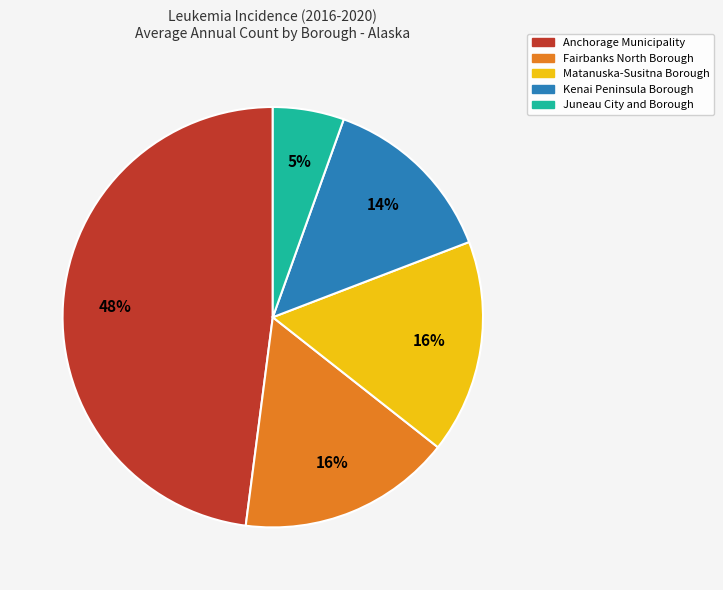

Is Anchorage Municipality the majority of the pie?

No